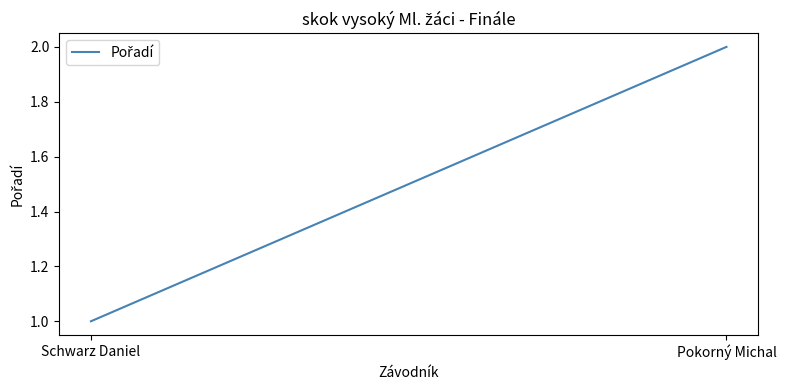

Where is the data nearest to the value 1?

Schwarz Daniel